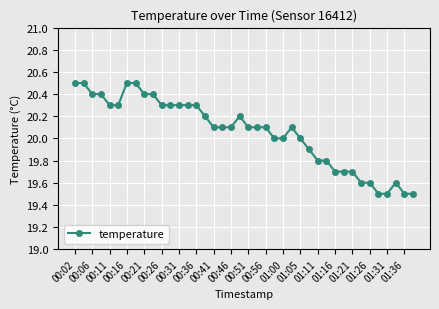

What is the value of the 35th point from the left?

19.6